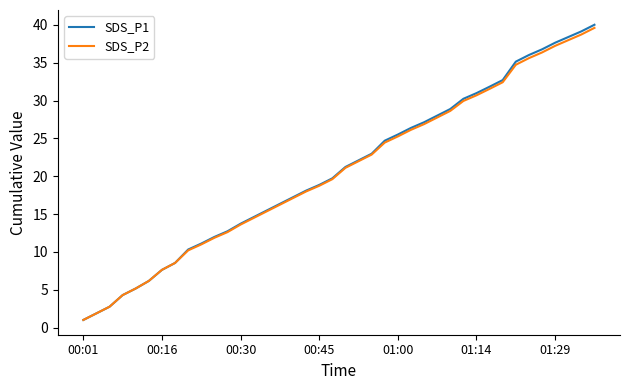

Which series has the largest range (max minus min)?

SDS_P1